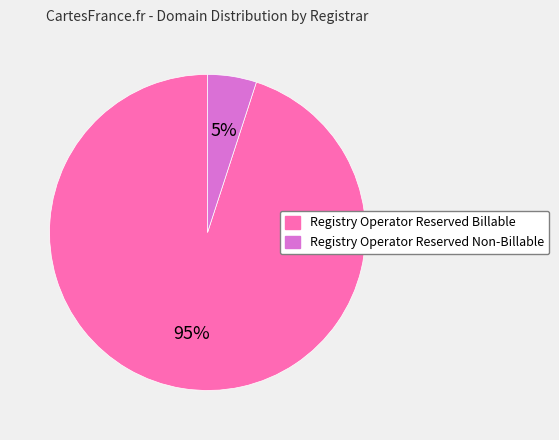

To the nearest percent, what is the difference between the Registry Operator Reserved Billable and Registry Operator Reserved Non-Billable slice percentages?

90%